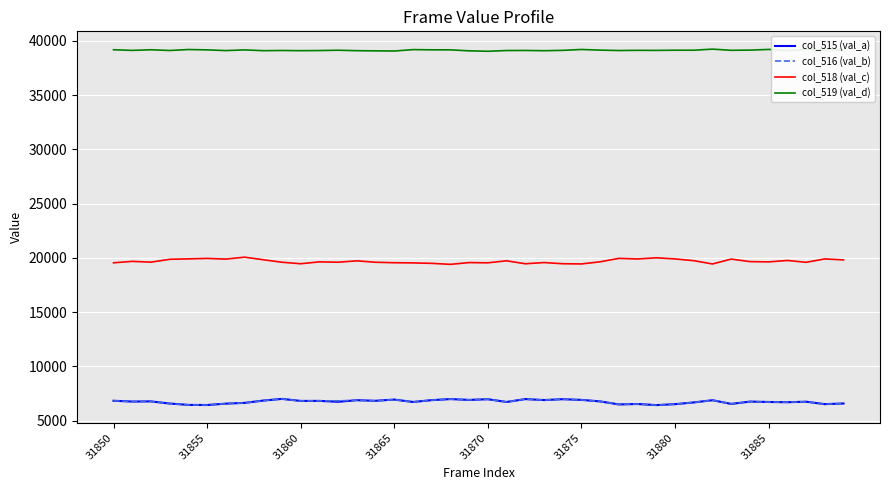

What is the maximum value for col_519 (val_d)?

39228